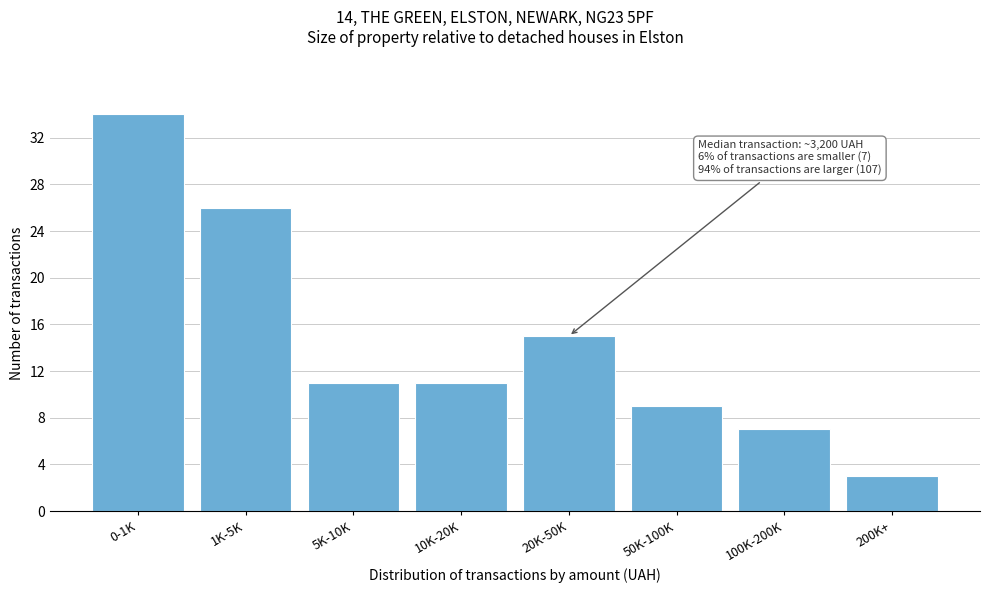

Reading left to right, what are all the values shown in this chart?

34	26	11	11	15	9	7	3